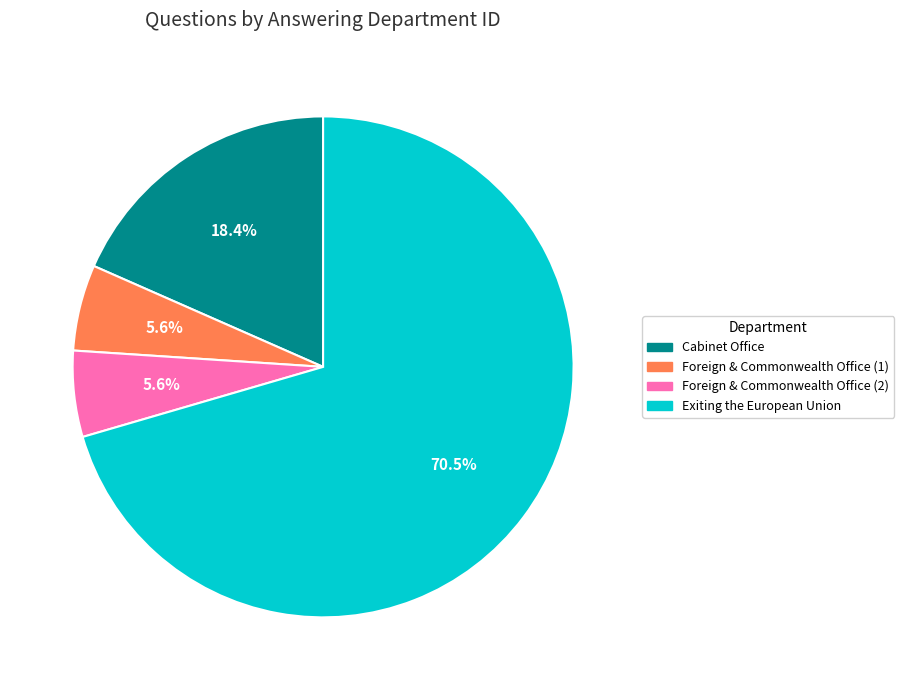

Is there any slice that represents more than half of the pie?

Yes